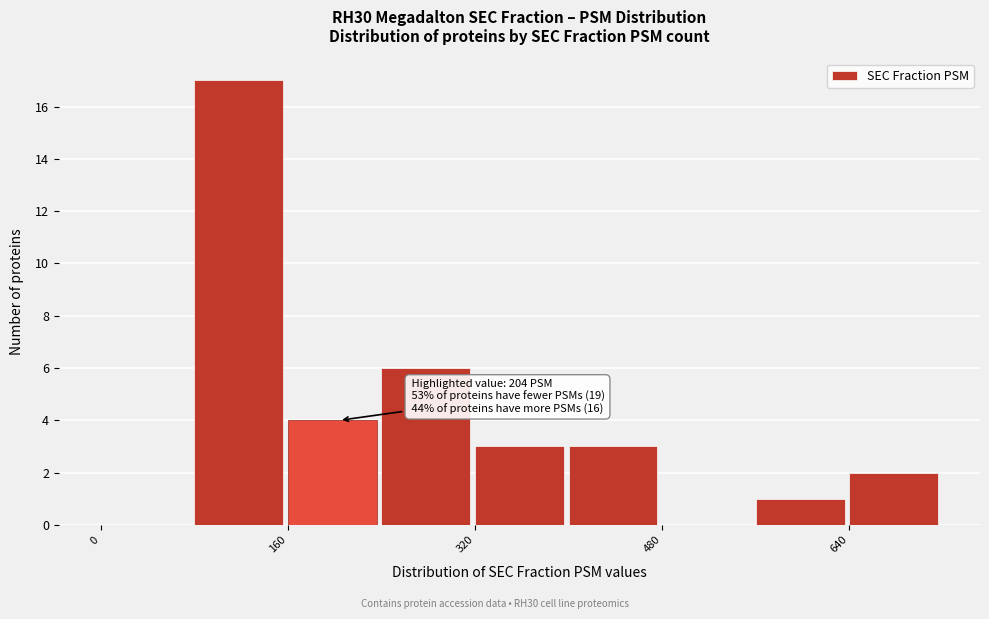

Which range on the x-axis has the tallest bar?

80 to 160